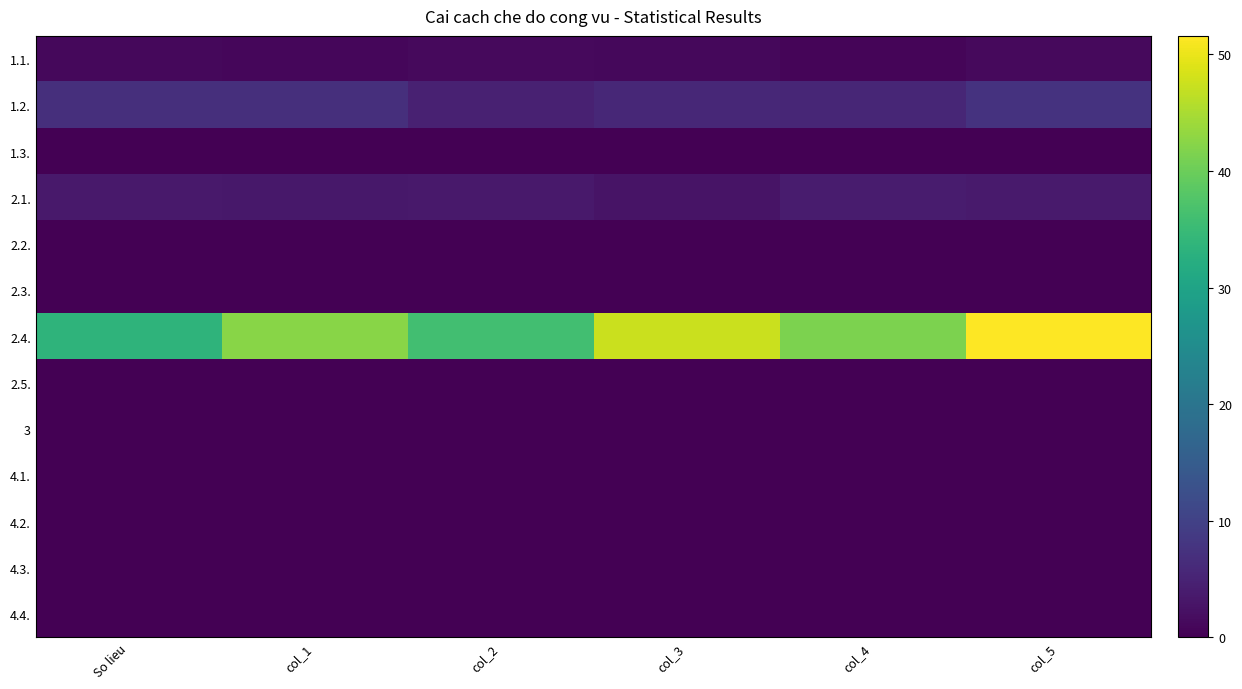

How many data points does each series have?

6